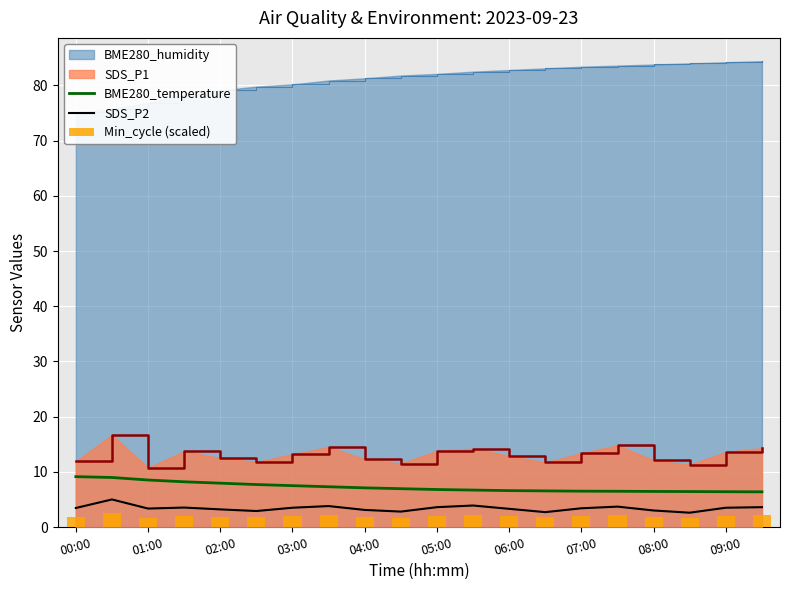

True or false: BME280_temperature has a value of 3.8 at 06:00.

False